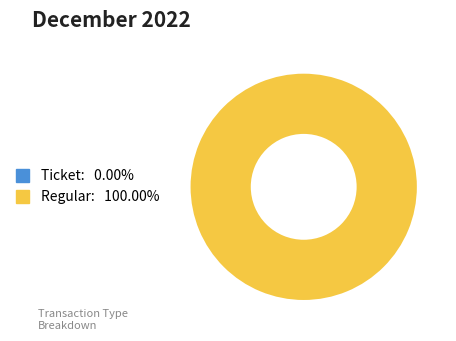

Is Ticket the majority of the pie?

No